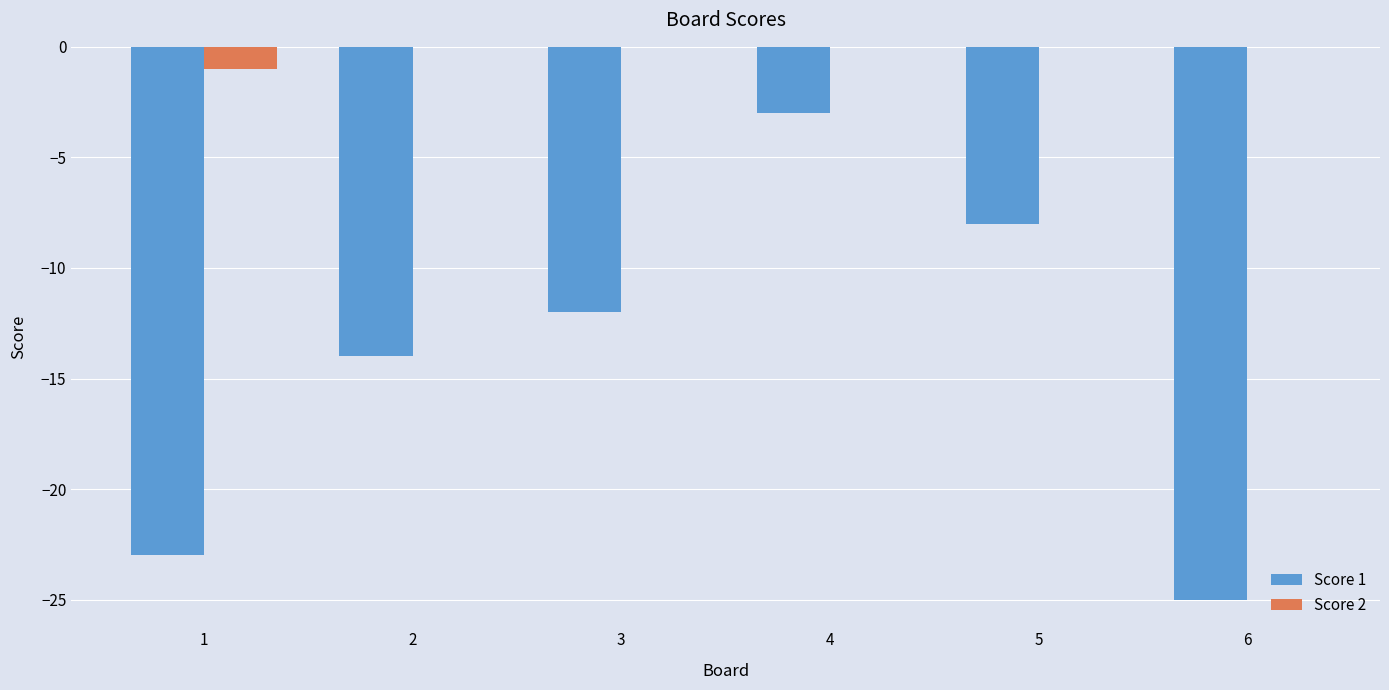

The Score 2 series shows 0 at 4. True or false?

True